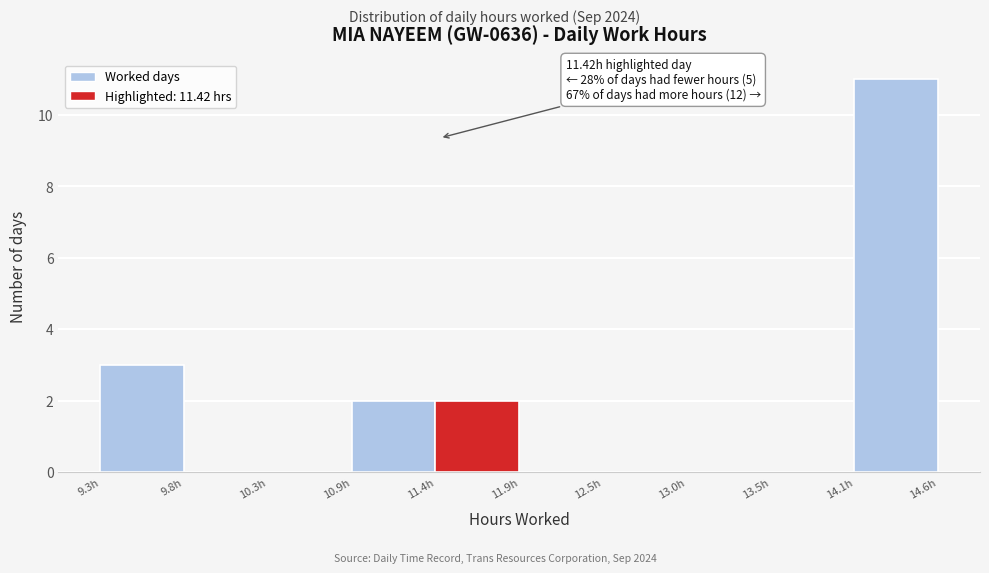

Over which range of the x-axis is the bar tallest?

14.1 to 14.6